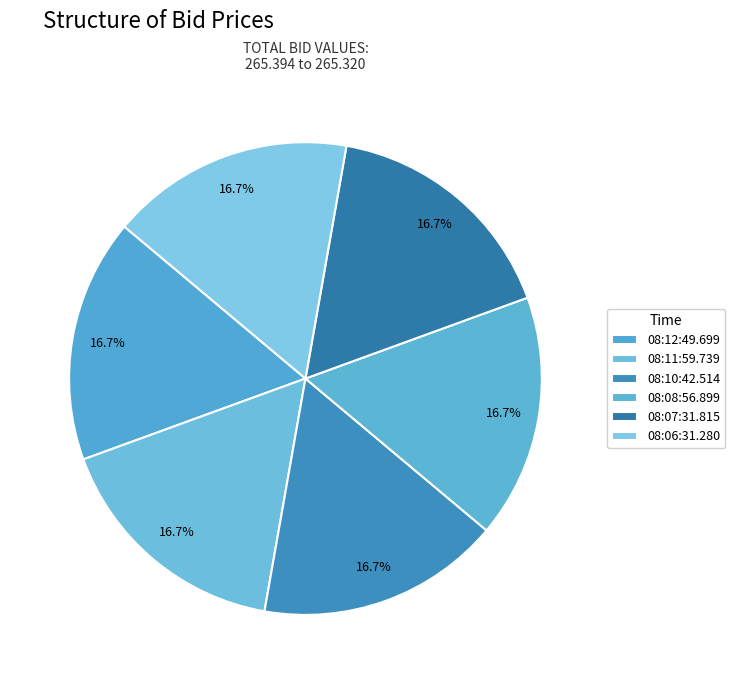

Which slice is the largest?

08:12:49.699